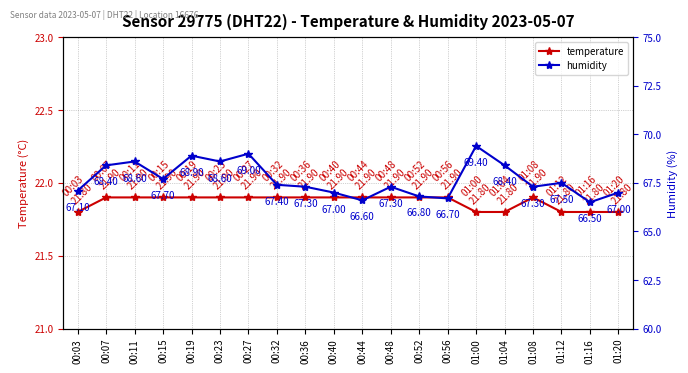

List the labels in order of humidity value, smallest first.

01:16, 00:44, 00:56, 00:52, 00:40, 01:20, 00:03, 00:36, 00:48, 01:08, 00:32, 01:12, 00:15, 00:07, 01:04, 00:11, 00:23, 00:19, 00:27, 01:00